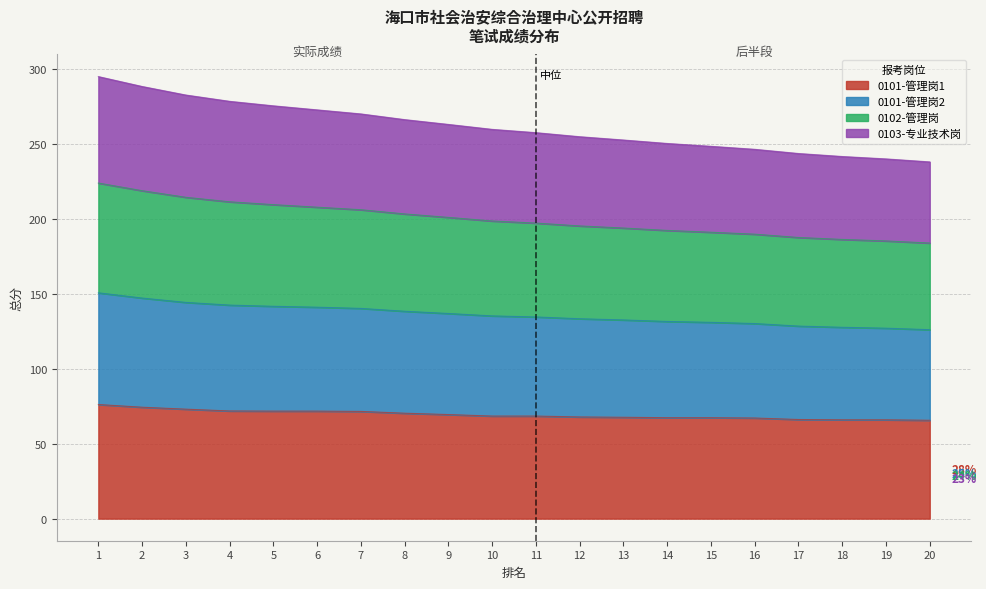

Count the number of data series in this chart.

4